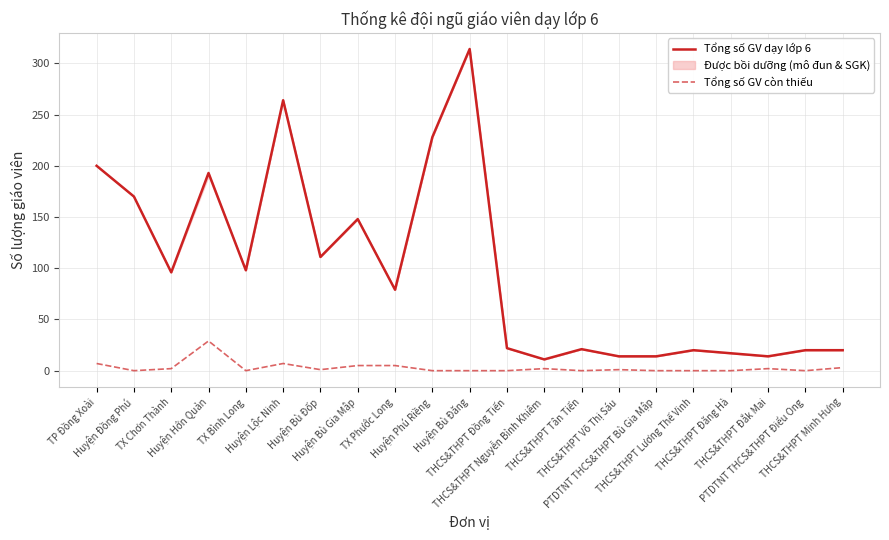

Reading left to right, extract all data points from this chart.

Tổng số GV dạy lớp 6: 200	170	96	193	98	264	111	148	79	228	314	22	11	21	14	14	20	17	14	20	20
Tổng số GV còn thiếu: 7	0	2	29	0	7	1	5	5	0	0	0	2	0	1	0	0	0	2	0	3